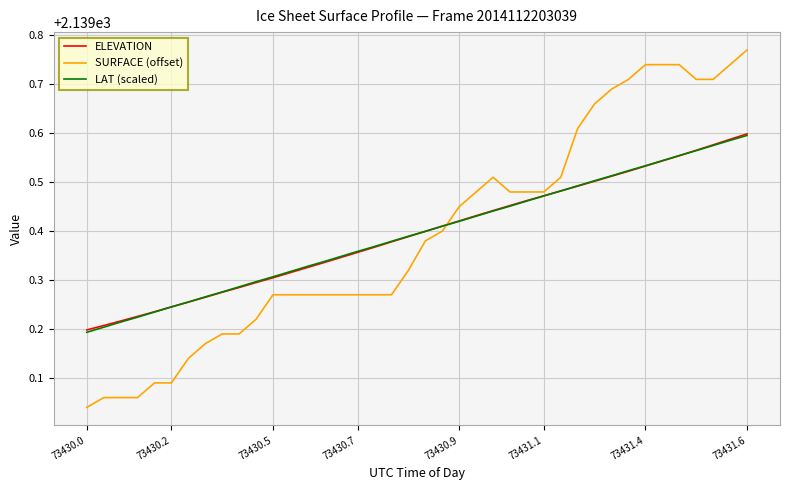

Which series has the largest range (max minus min)?

SURFACE (offset)